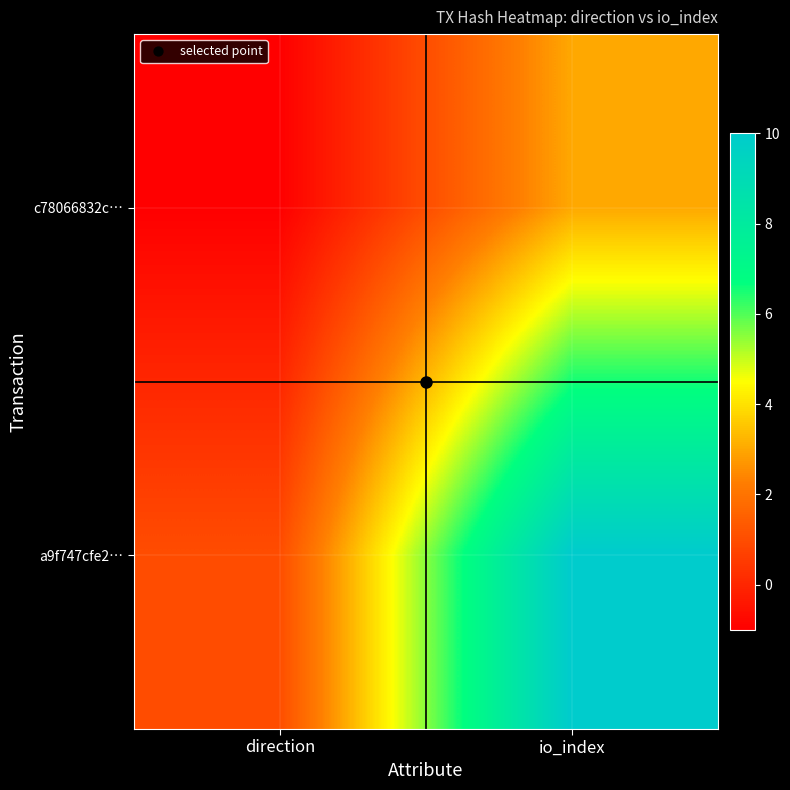

Which series has the largest range (max minus min)?

a9f747cfe2…